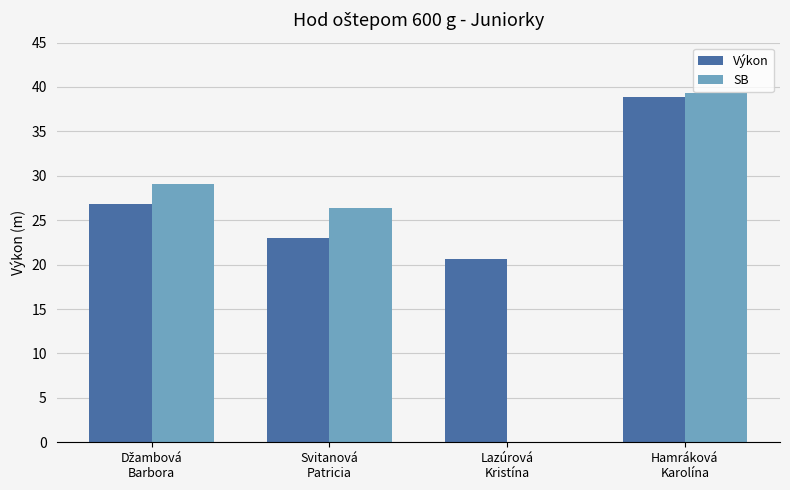

What are all the series names shown in the legend?

Výkon, SB